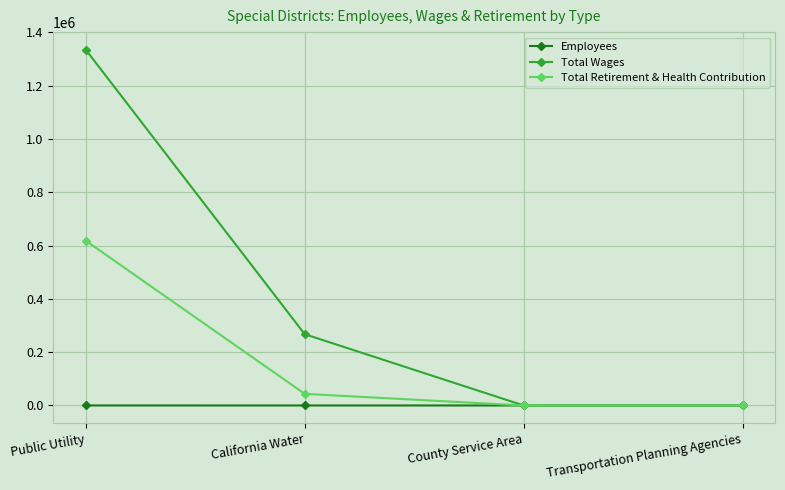

Where is Total Retirement & Health Contribution nearest to the value 308890?

California Water